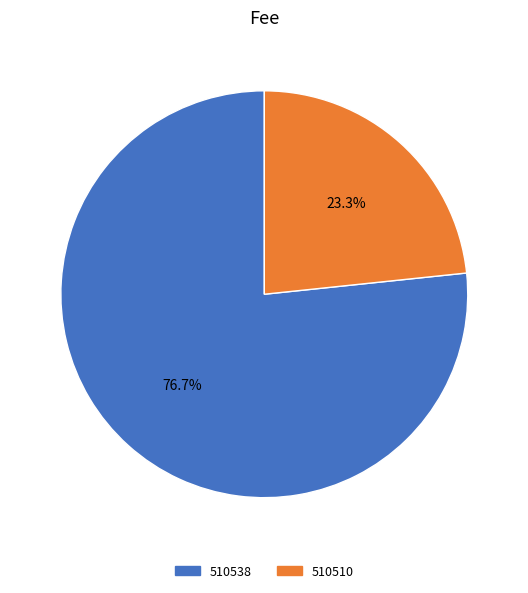

Count the number of slices in the pie.

2